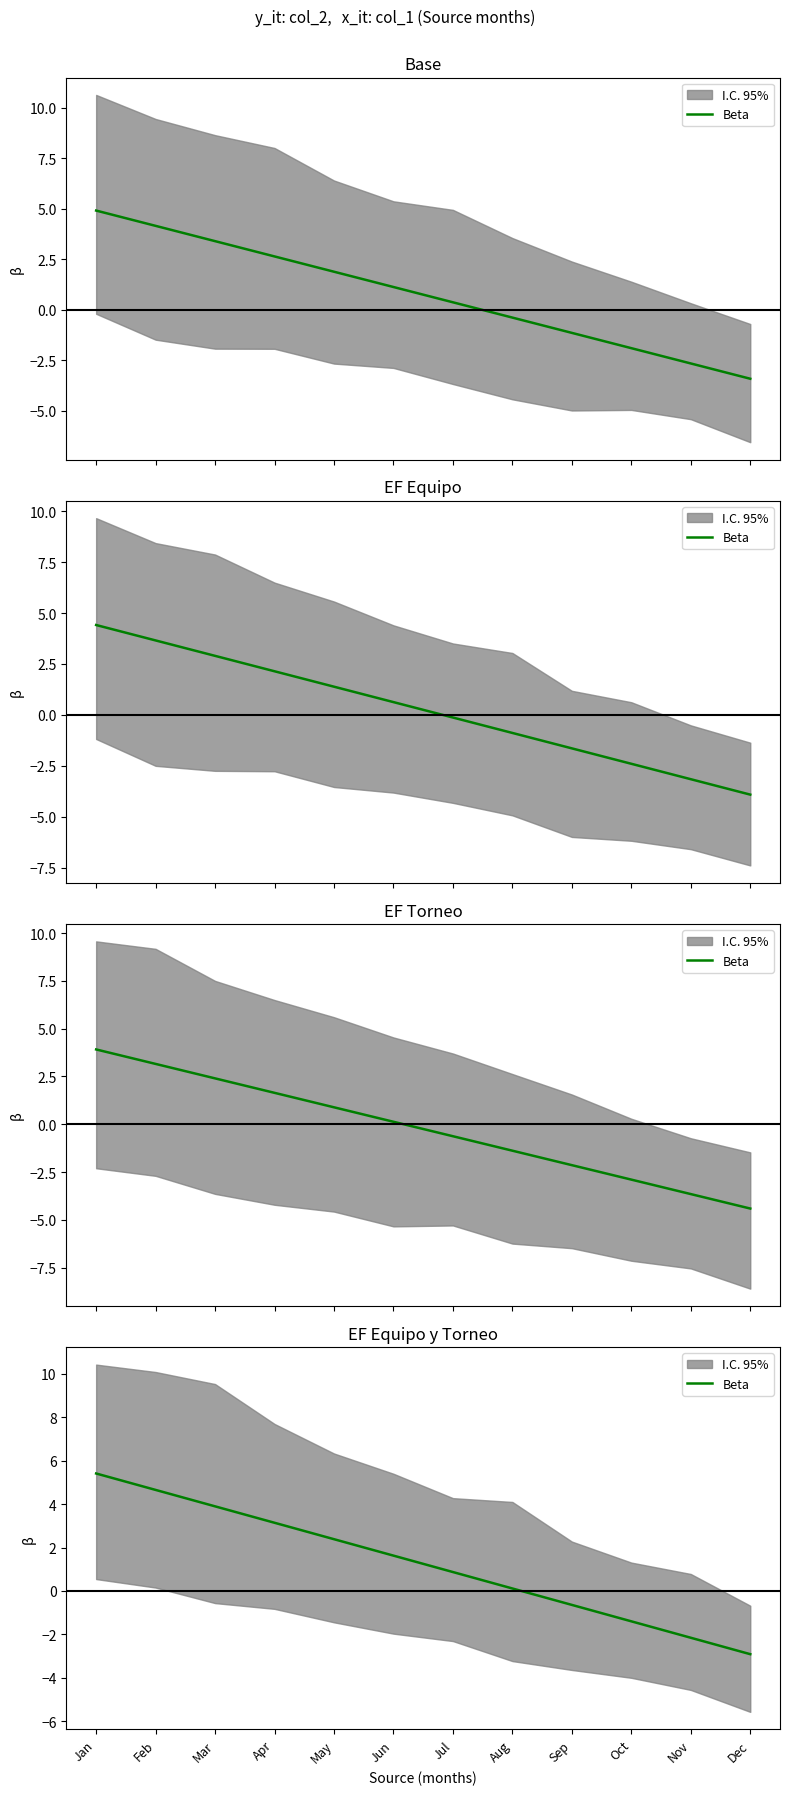

Which has a higher value, Sep or Jun?

Jun